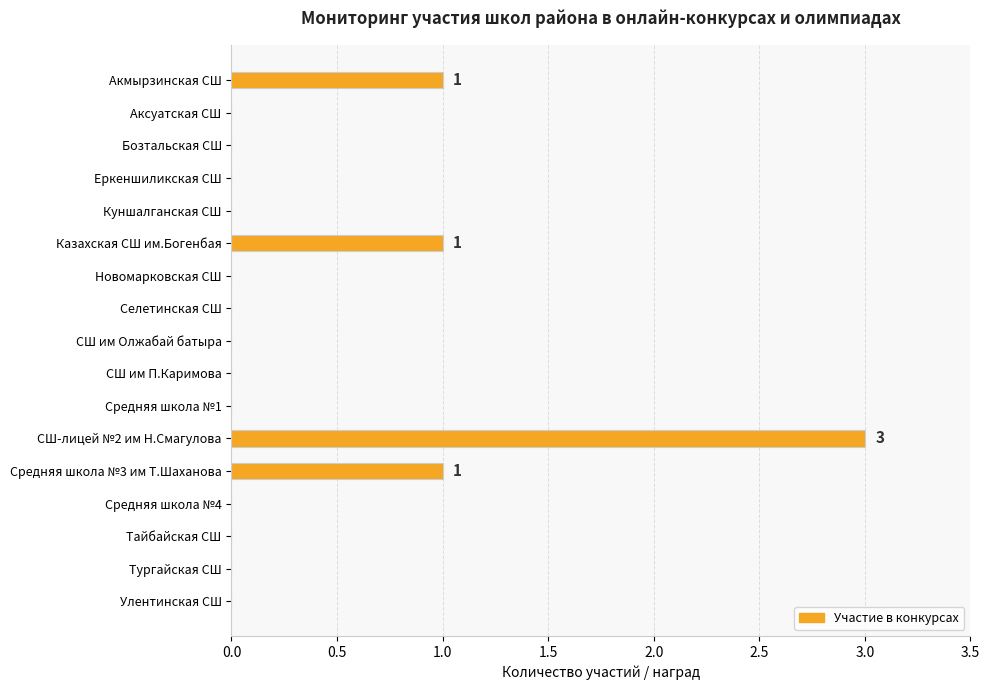

Reading bottom to top, what are all the values shown in this chart?

Улентинская СШ=0	Тургайская СШ=0	Тайбайская СШ=0	Средняя школа №4=0	Средняя школа №3 им Т.Шаханова=1	СШ-лицей №2 им Н.Смагулова=3	Средняя школа №1=0	СШ им П.Каримова=0	СШ им Олжабай батыра=0	Селетинская СШ=0	Новомарковская СШ=0	Казахская СШ им.Богенбая=1	Куншалганская СШ=0	Еркеншиликская СШ=0	Бозтальская СШ=0	Аксуатская СШ=0	Акмырзинская СШ=1